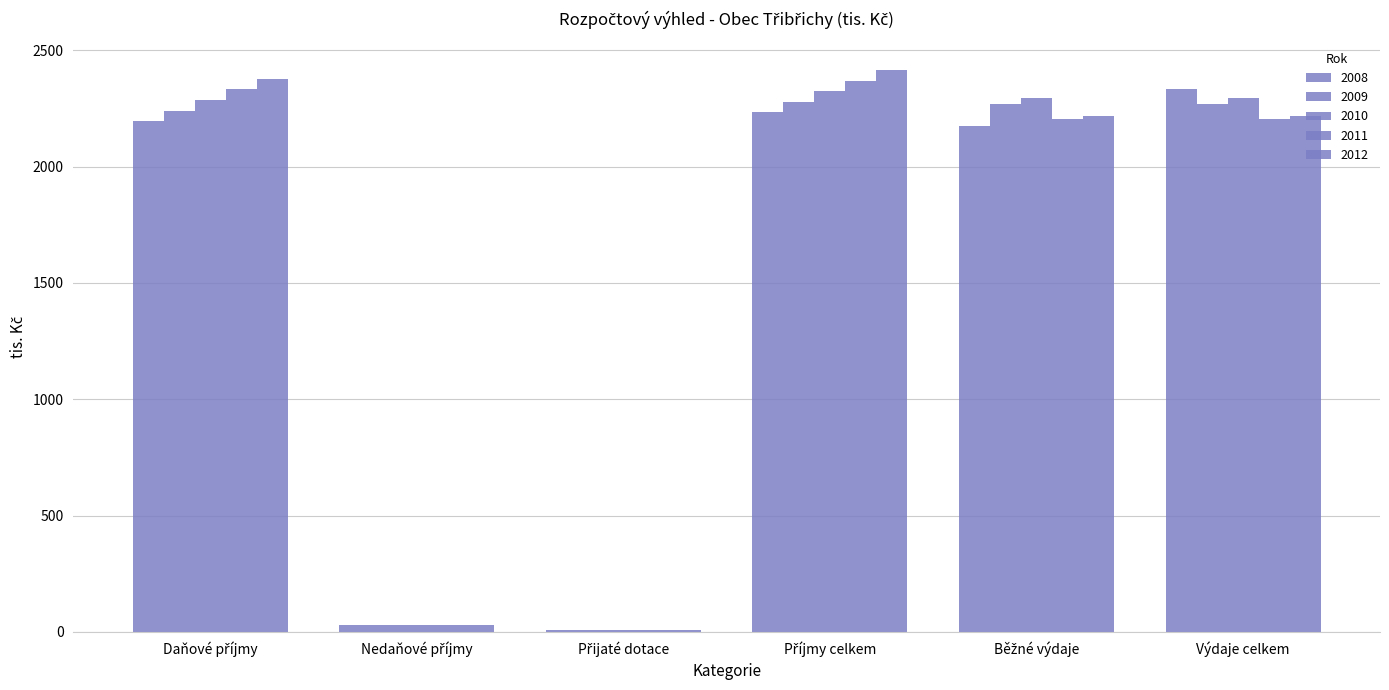

At Běžné výdaje, list the series in order from smallest to largest.

2008, 2011, 2012, 2009, 2010